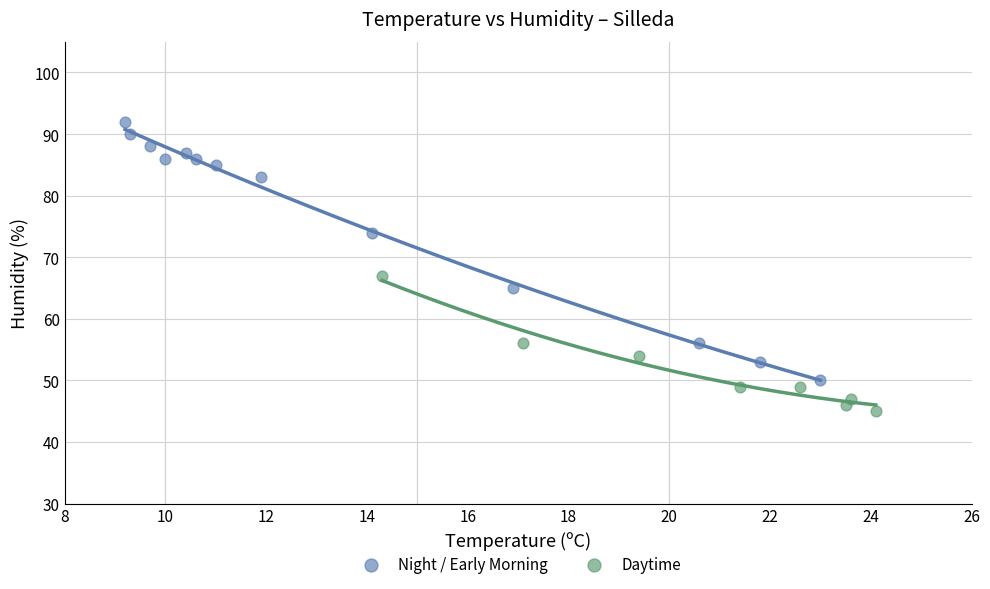

Which series reaches the minimum Y coordinate?

Daytime